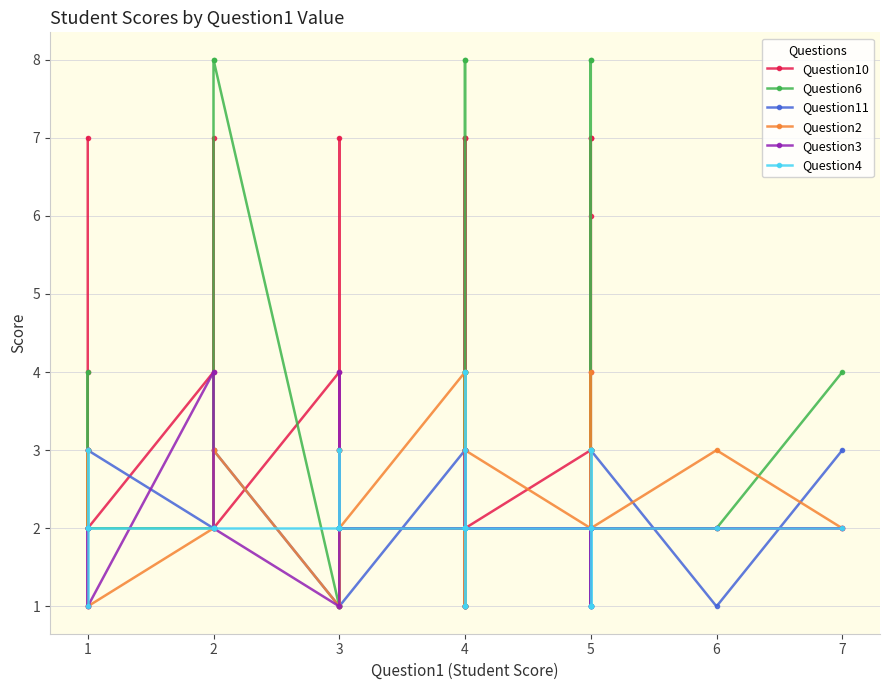

Does the chart have visible grid lines?

Yes